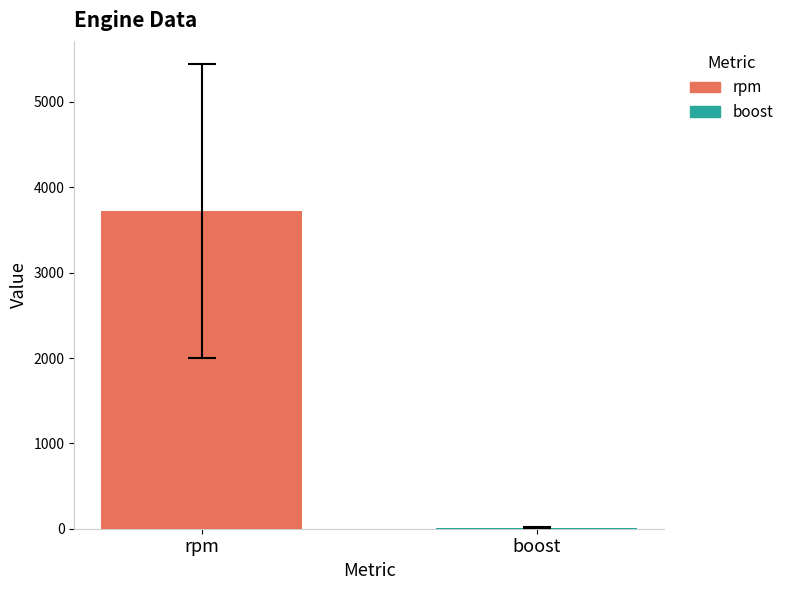

What is the maximum value for rpm?

3722.1